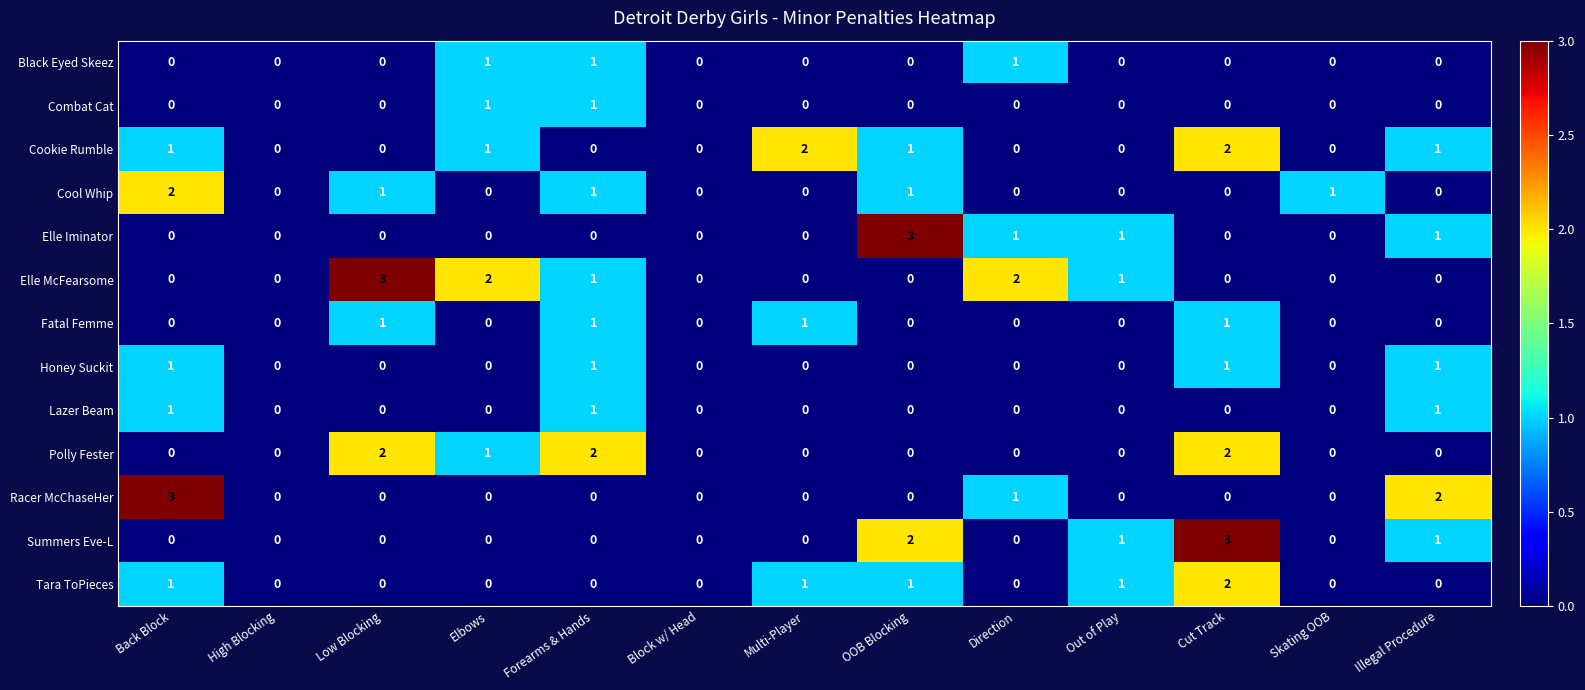

Count the number of categories in the chart.

13